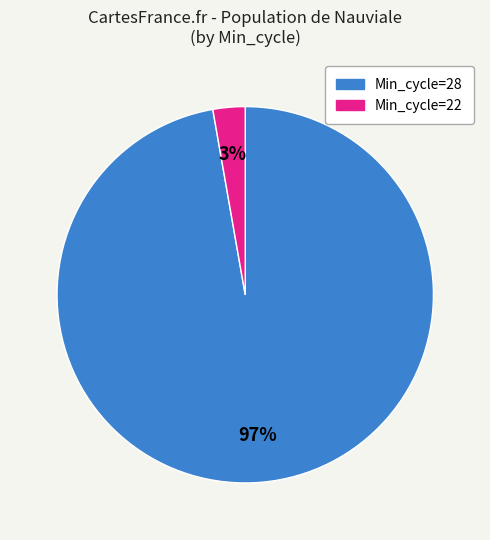

Is there any slice that represents more than half of the pie?

Yes